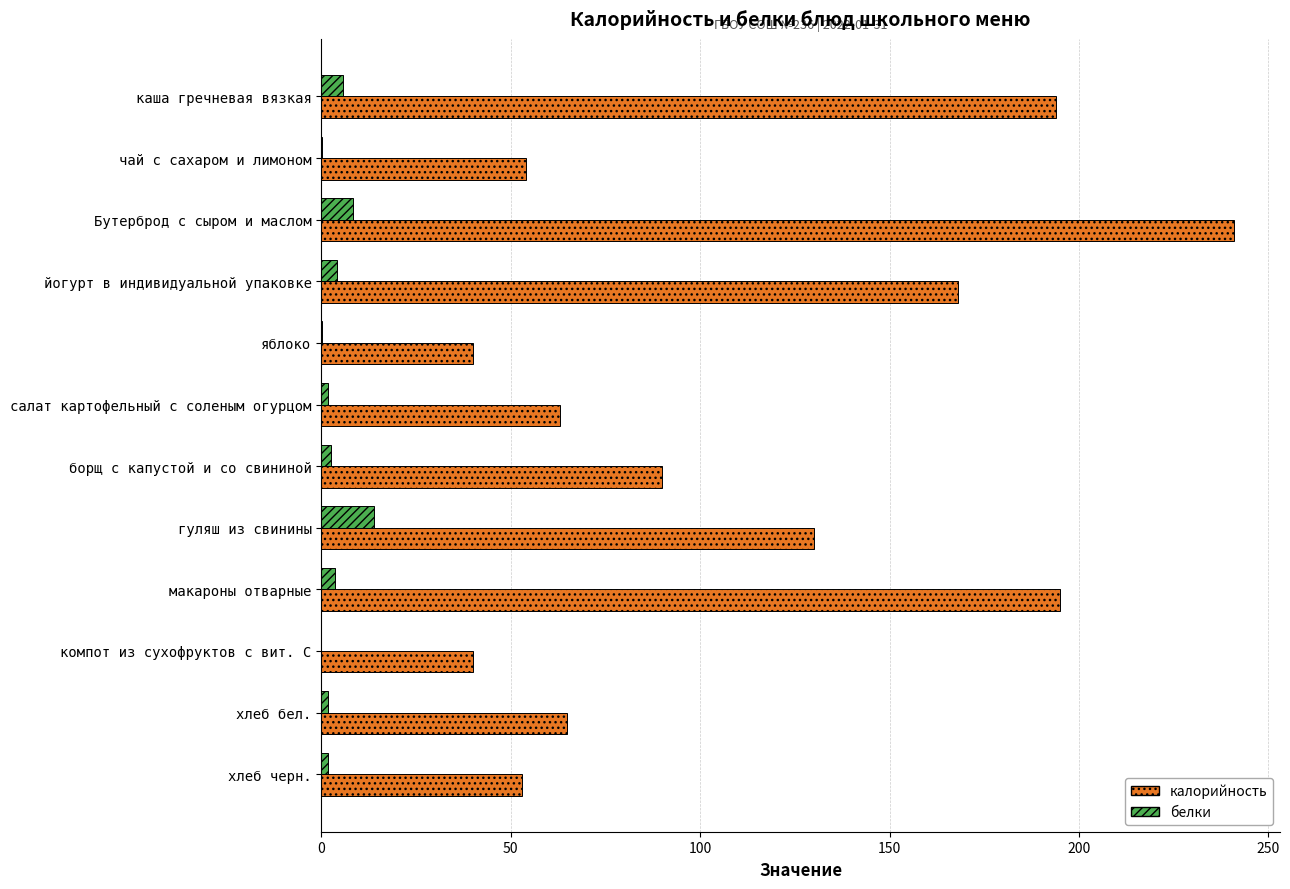

What is the approximate value of калорийность at гуляш из свинины?

130.0